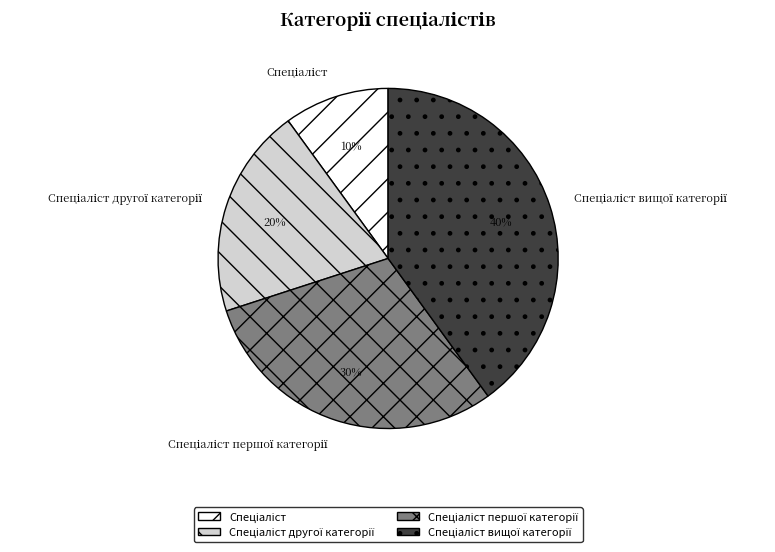

To the nearest percent, what is the average slice percentage?

25%